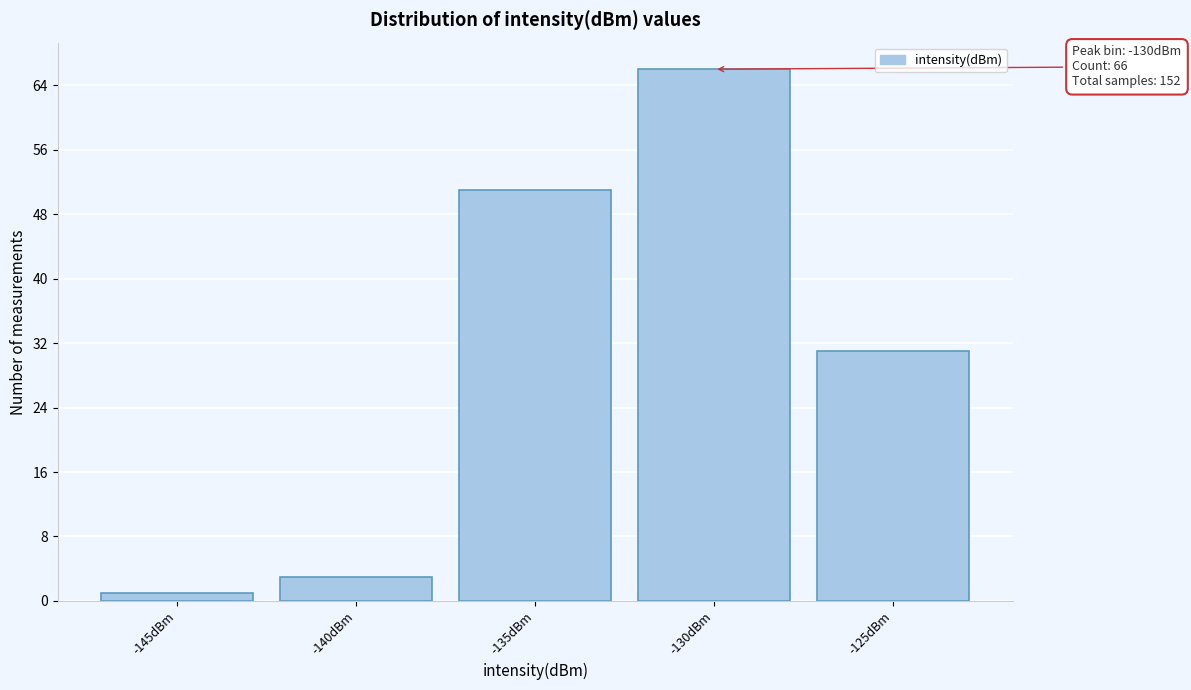

Reading left to right, what are all the values shown in this chart?

1	3	51	66	31